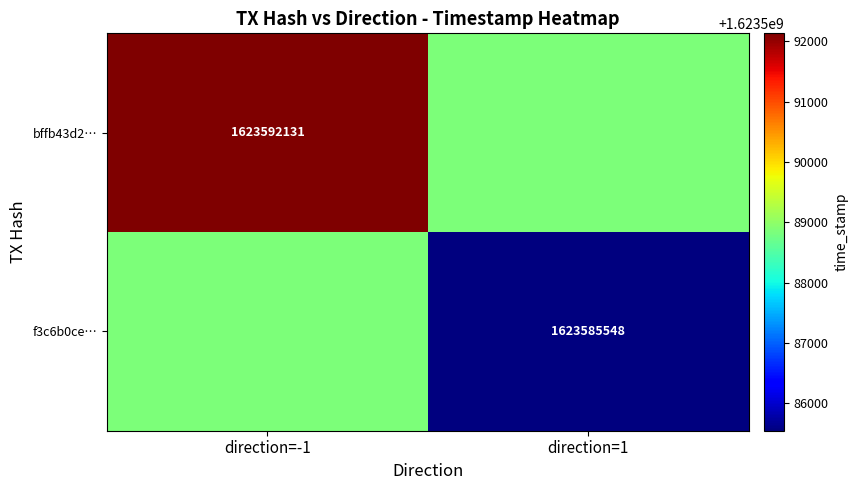

The f3c6b0ce… series shows 1623585548.0 at direction=1. True or false?

True